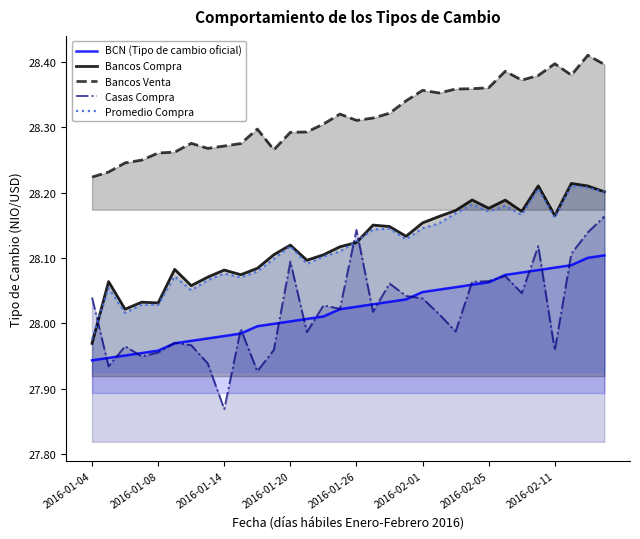

Which category has the lowest value across all series?

2016-01-14